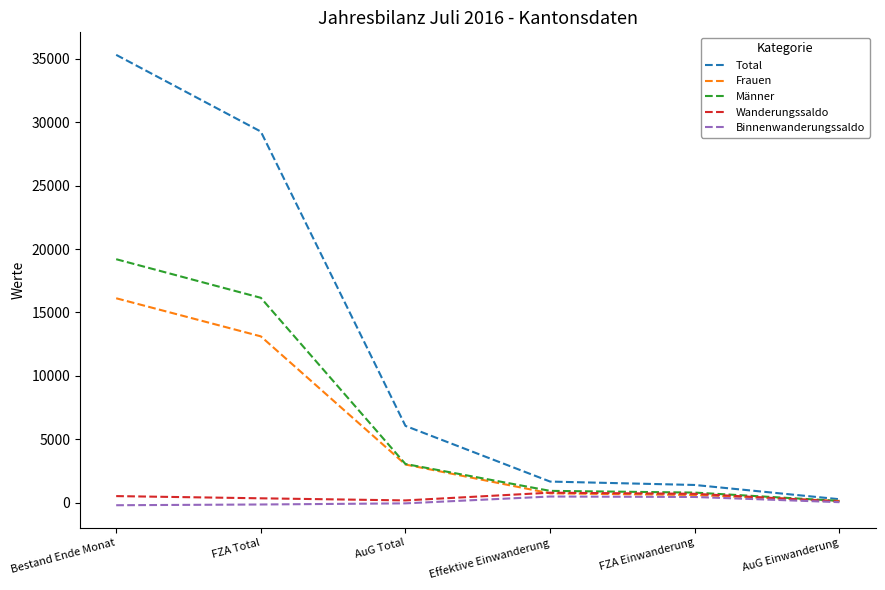

At which category is the sum across all series the highest?

Bestand Ende Monat